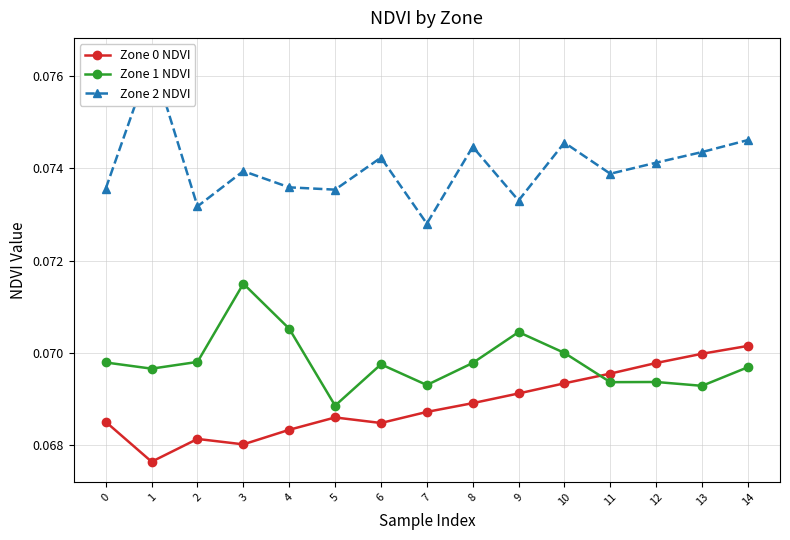

The value of Zone 0 NDVI at 11 is 0.0. True or false?

False